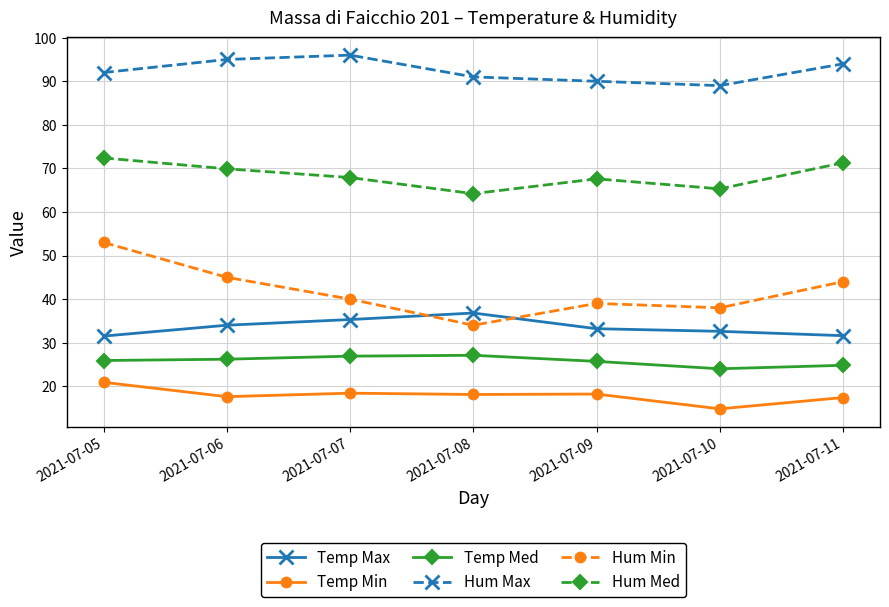

What is the difference between the highest and lowest values at 2021-07-07?

77.6